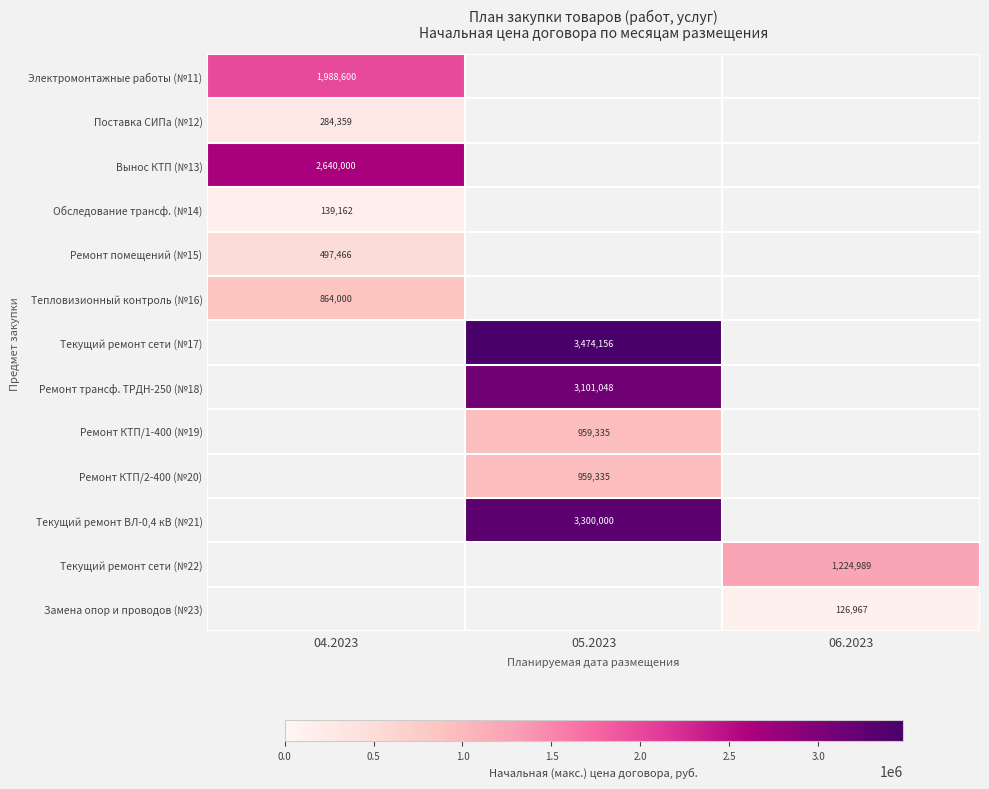

Is it true that Замена опор и проводов (№23) equals 216981 at 06.2023?

False